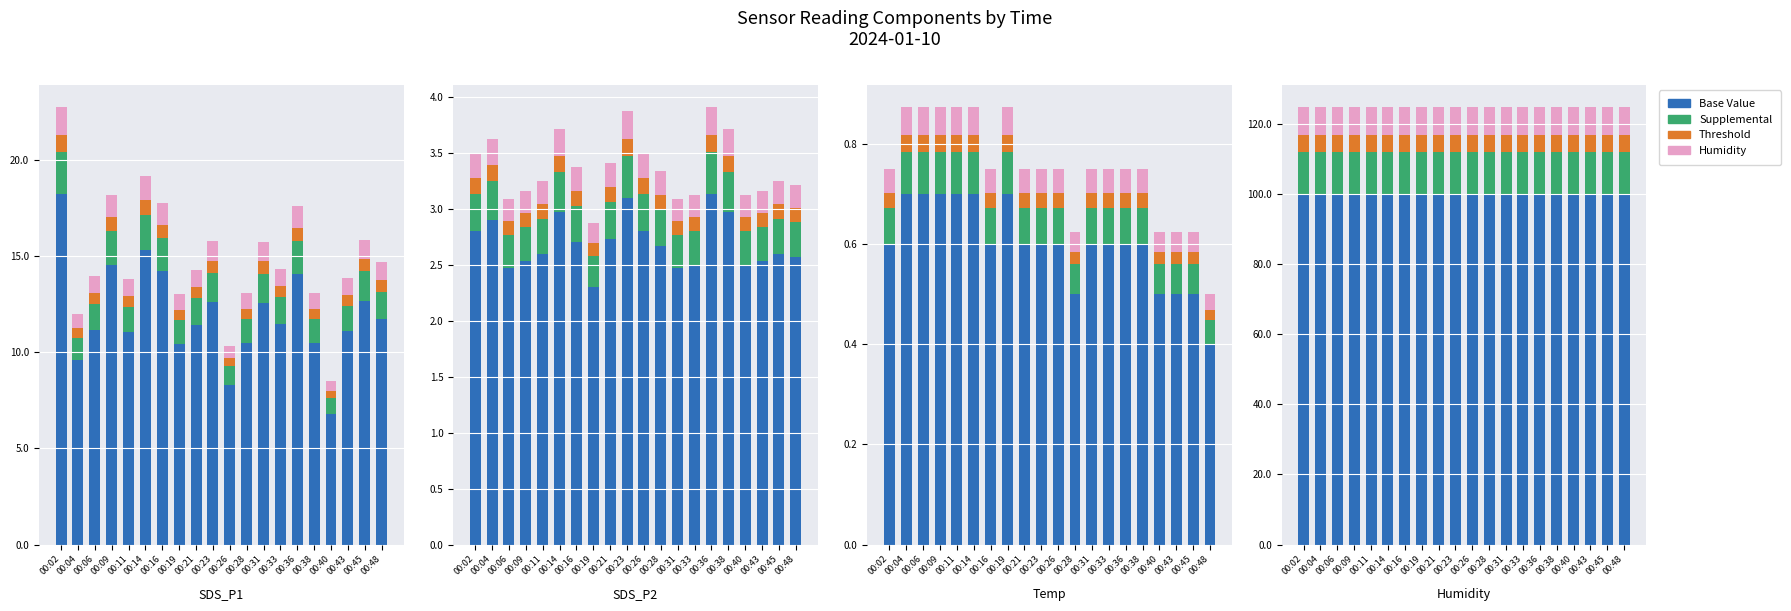

What is the value of the Base Value bar at the 12th from the left?

99.9